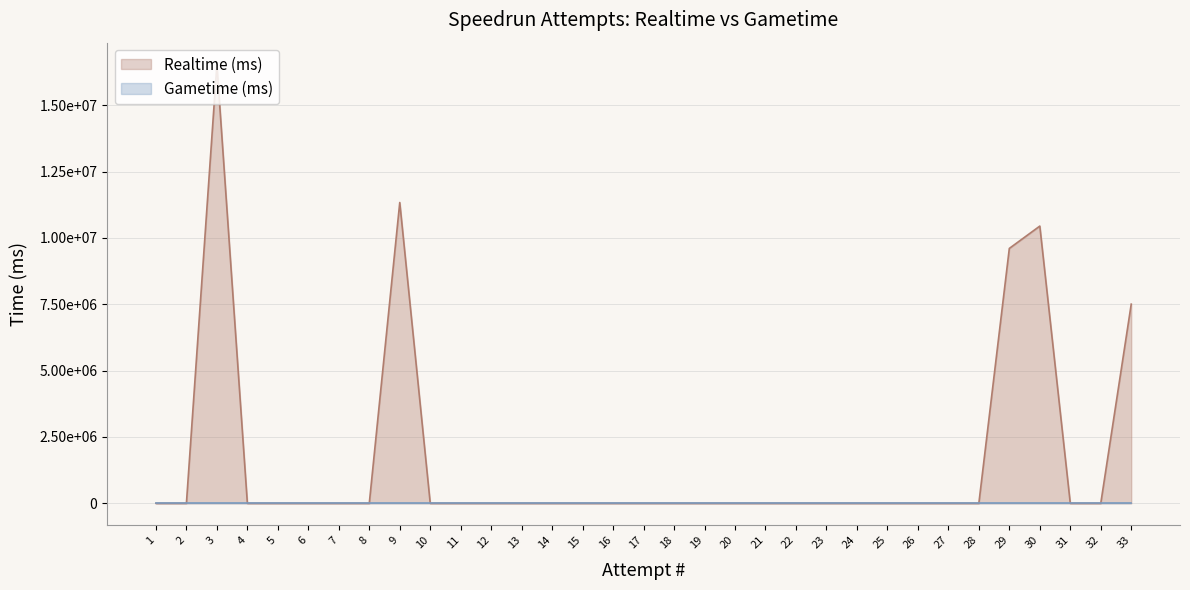

The chart shows a value of 0 at 22. True or false?

True